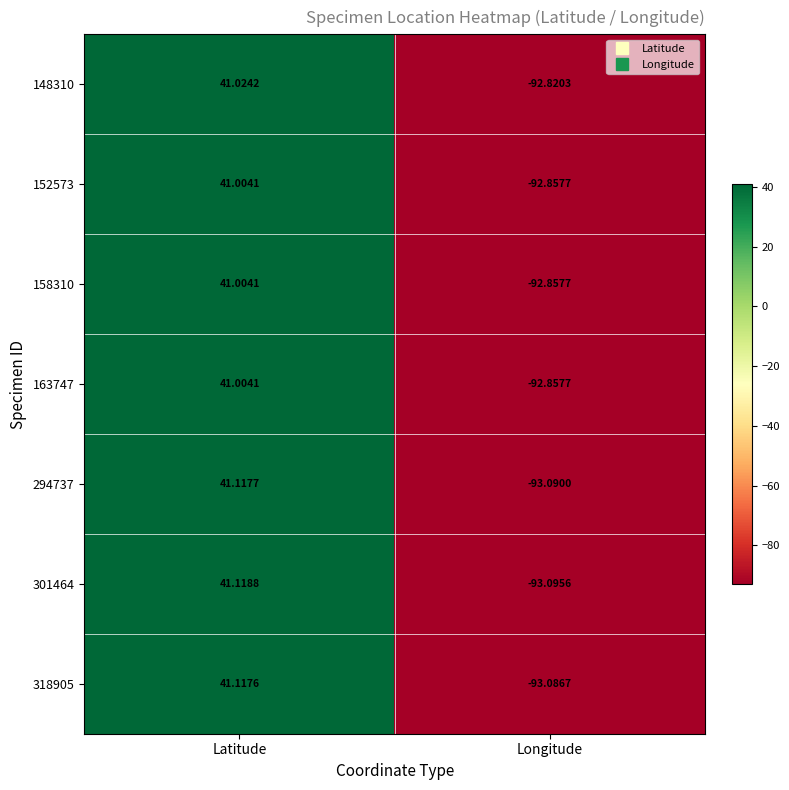

Which series has the largest total across all categories?

148310